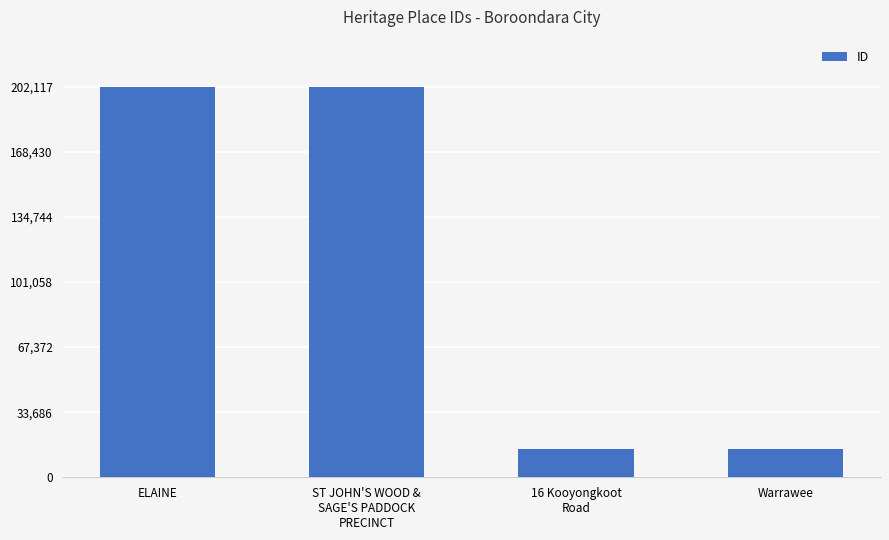

What is the minimum value shown in the chart?

14559